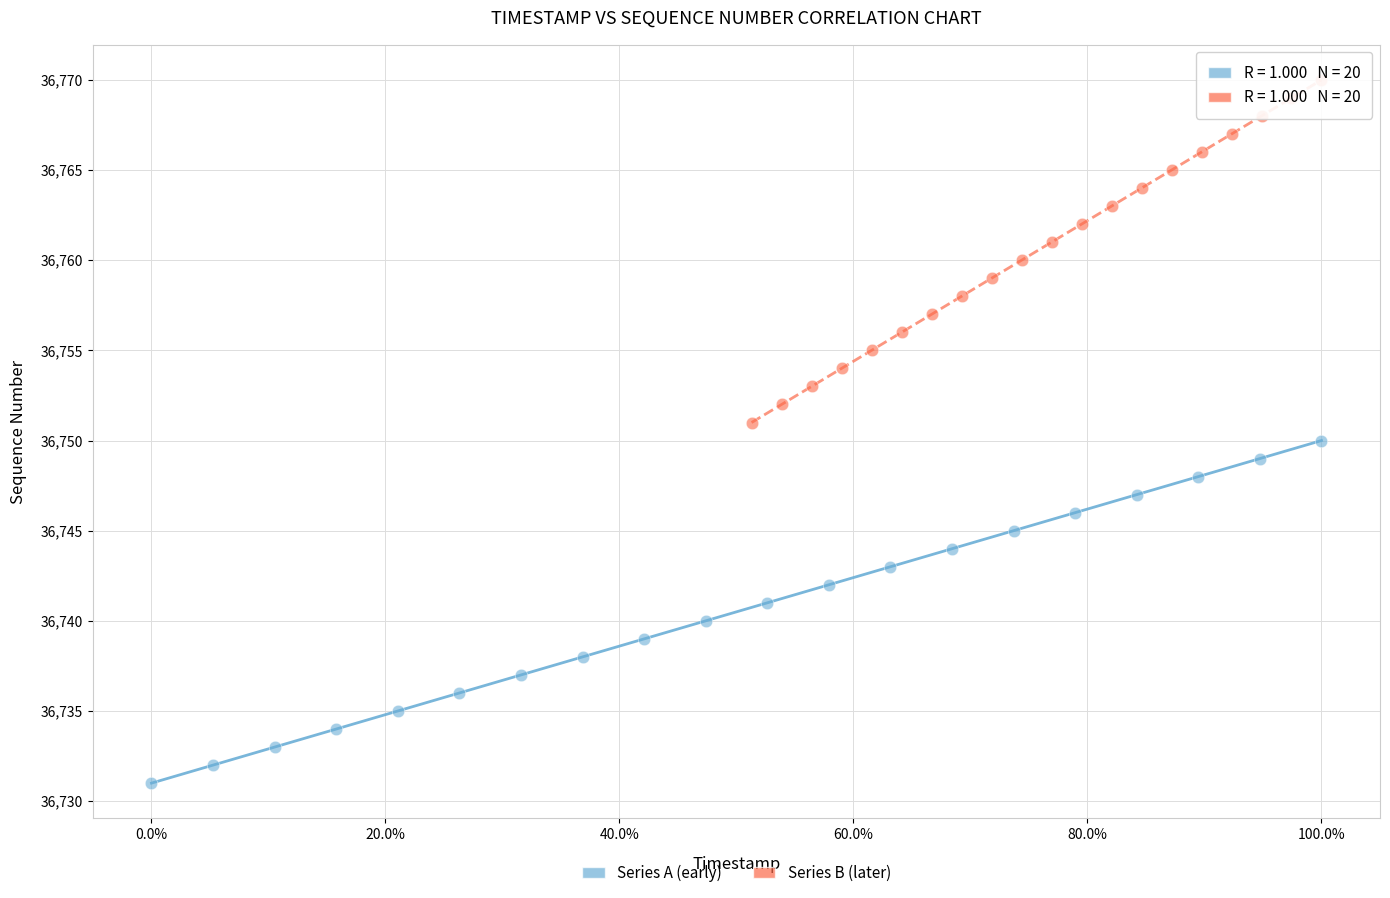

Which series contains the lowest Y value?

Series A (early)